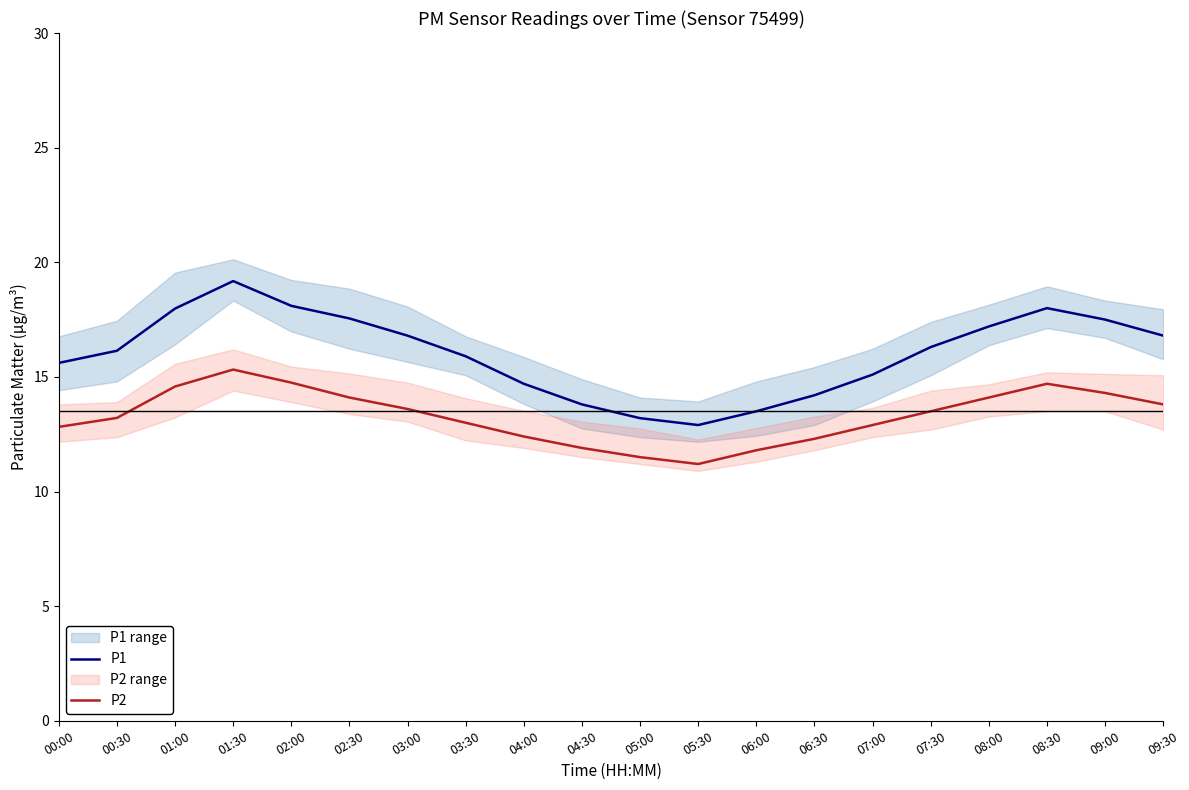

How many values in the P2 series are below 13?

8